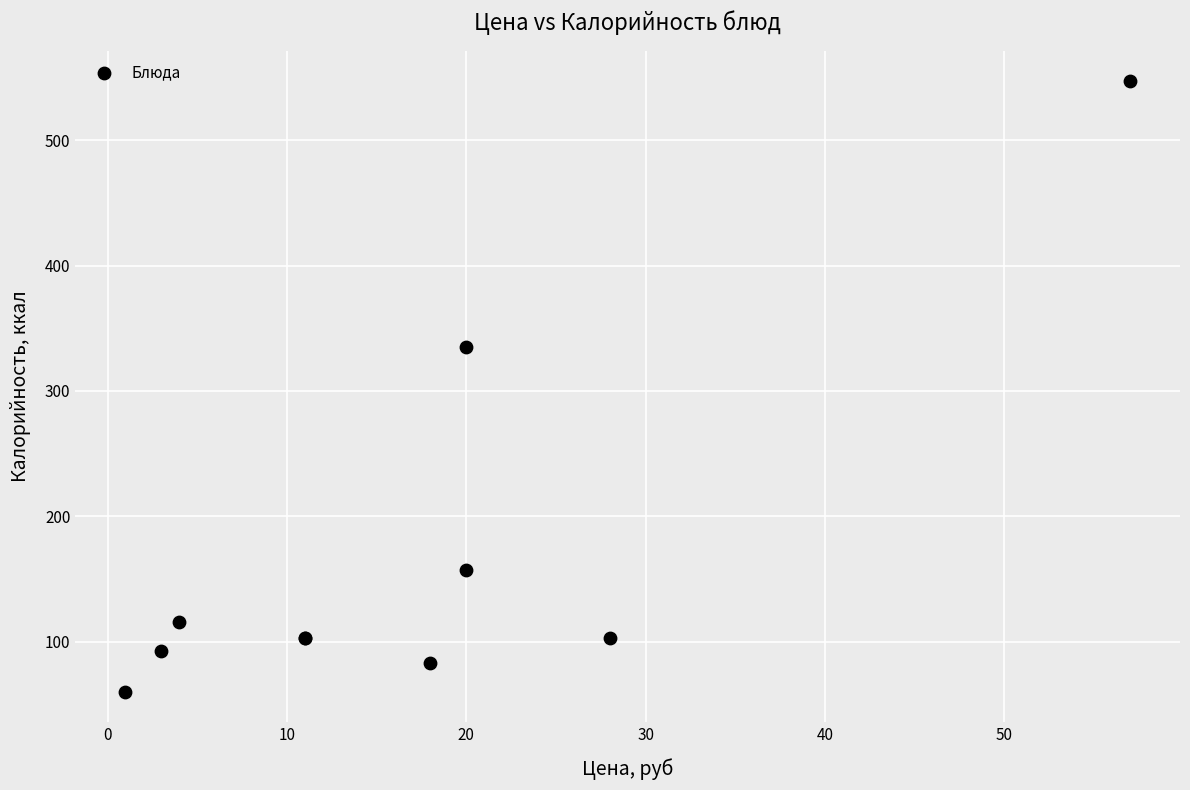

What Y value in the scatter plot is closest to 303?

335.4